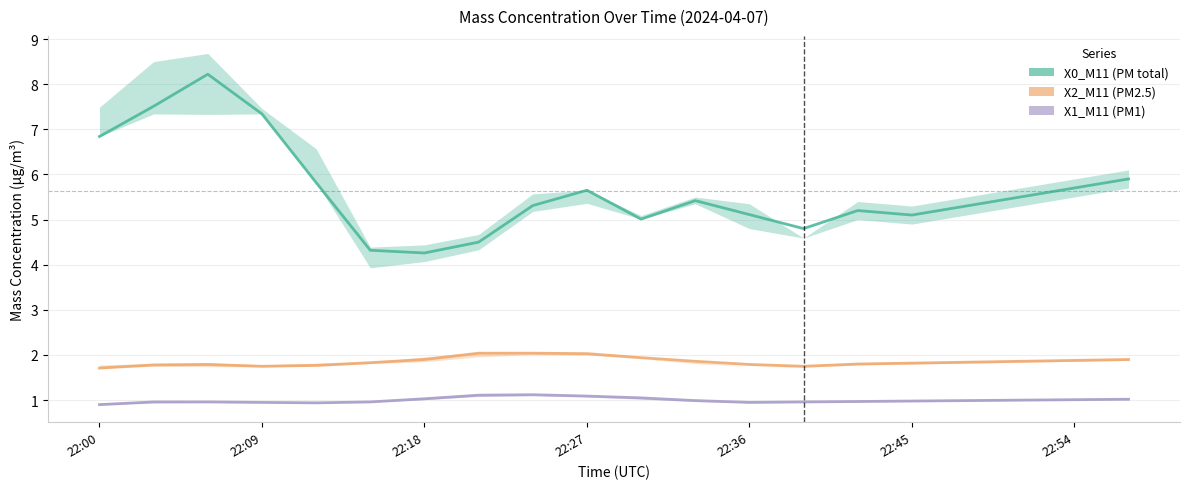

In X1_M11 (PM1), how many points are higher than both neighbors (excluding endpoints)?

1